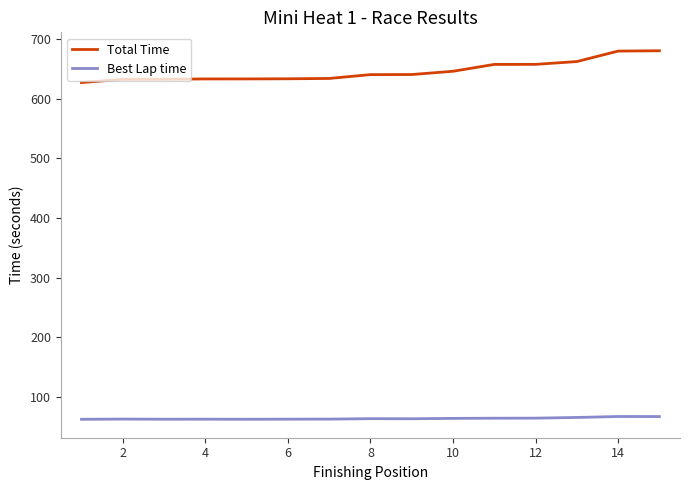

What is the minimum value shown in the chart?

62.7